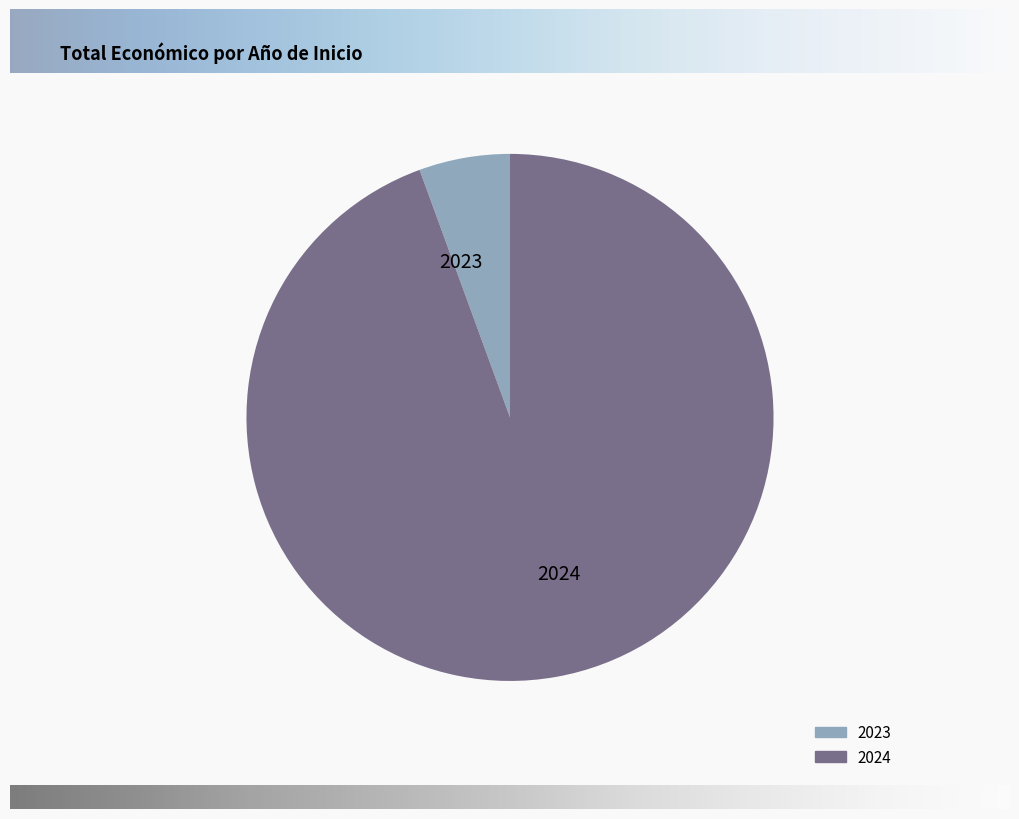

Which slice is the largest?

2024